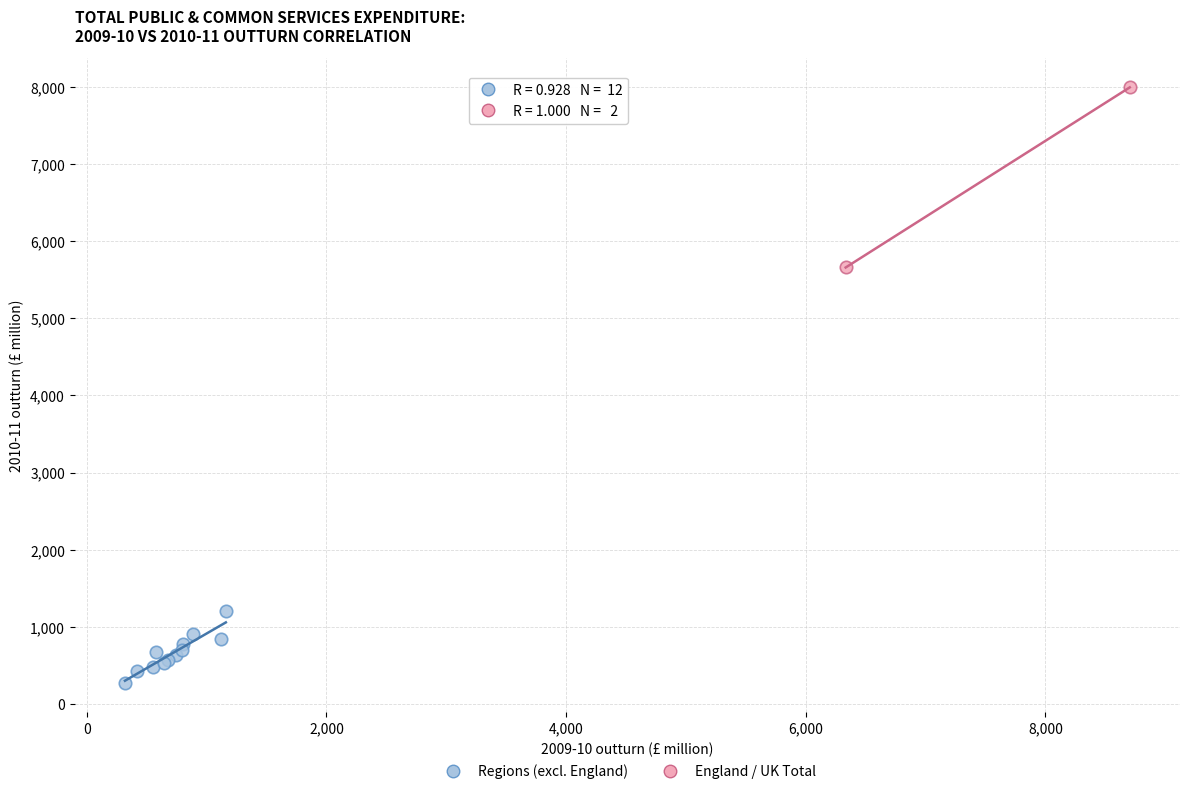

Which series reaches the minimum Y coordinate?

Regions (excl. England)